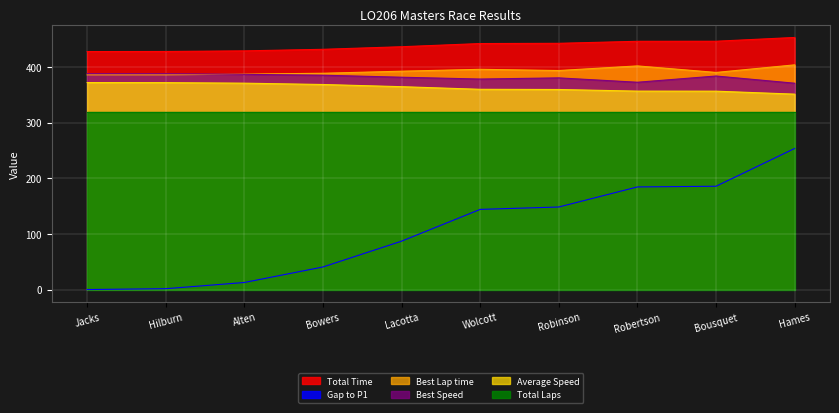

At which label is Best Speed closest to 379?

Wolcott